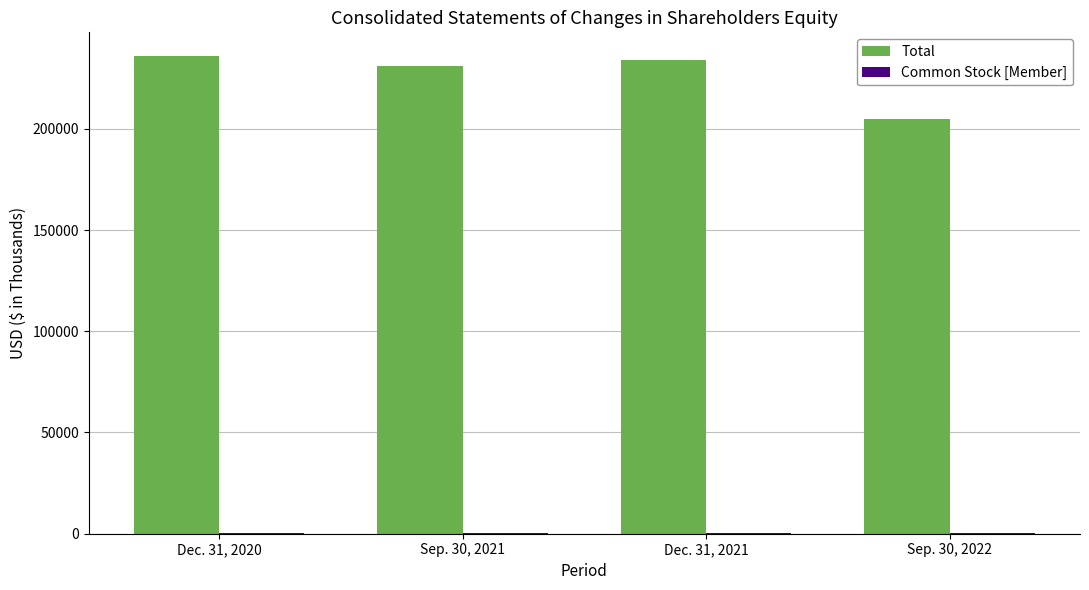

Which series changed the most between Sep. 30, 2021 and Sep. 30, 2022?

Total